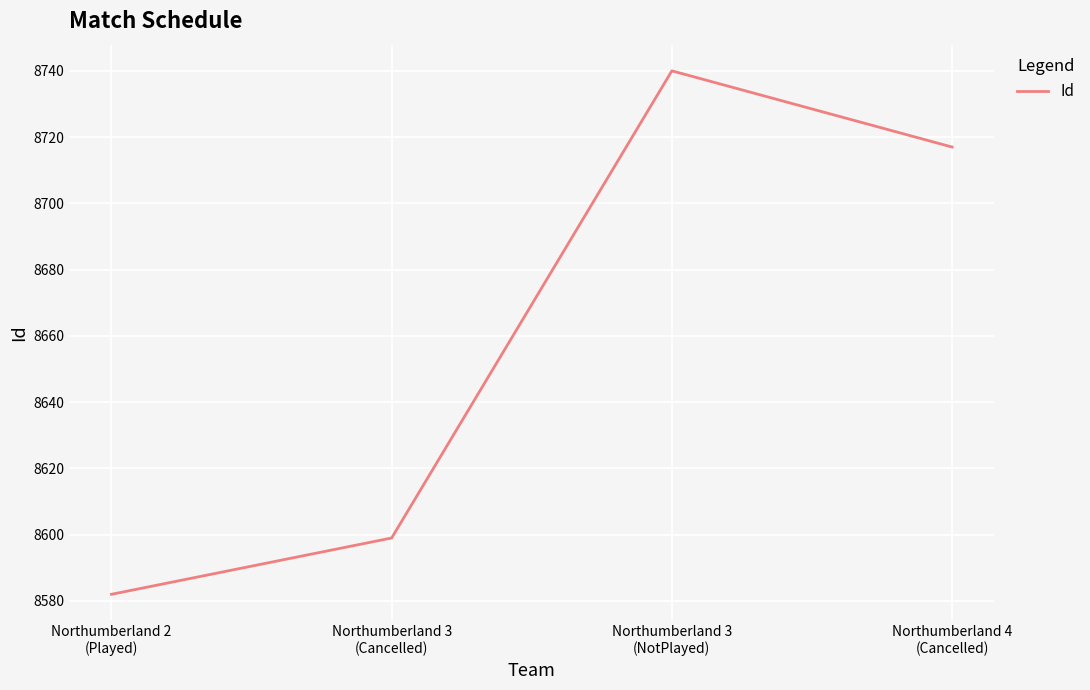

Where does the data first go above 8717?

Northumberland 3
(NotPlayed)